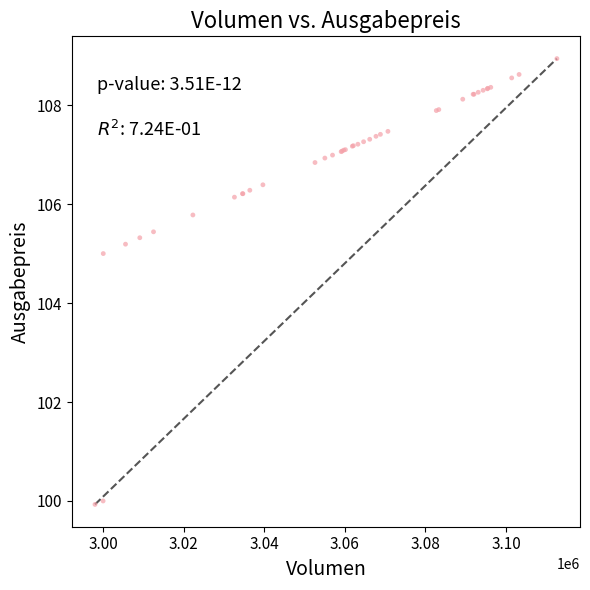

What Y value in the scatter plot is closest to 104?

105.0